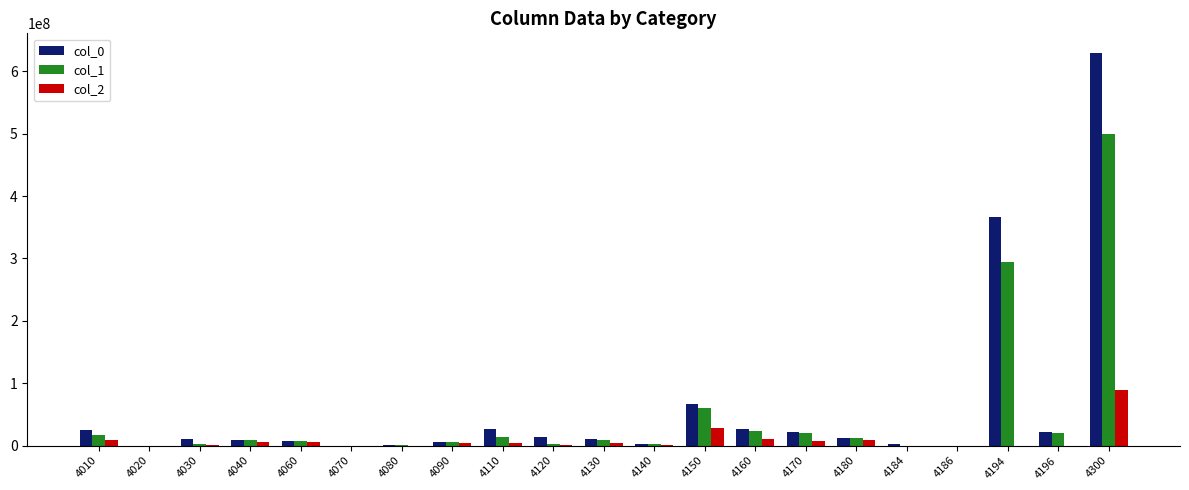

Is the value of col_0 at 4160 greater than the value of col_1 at 4120?

Yes